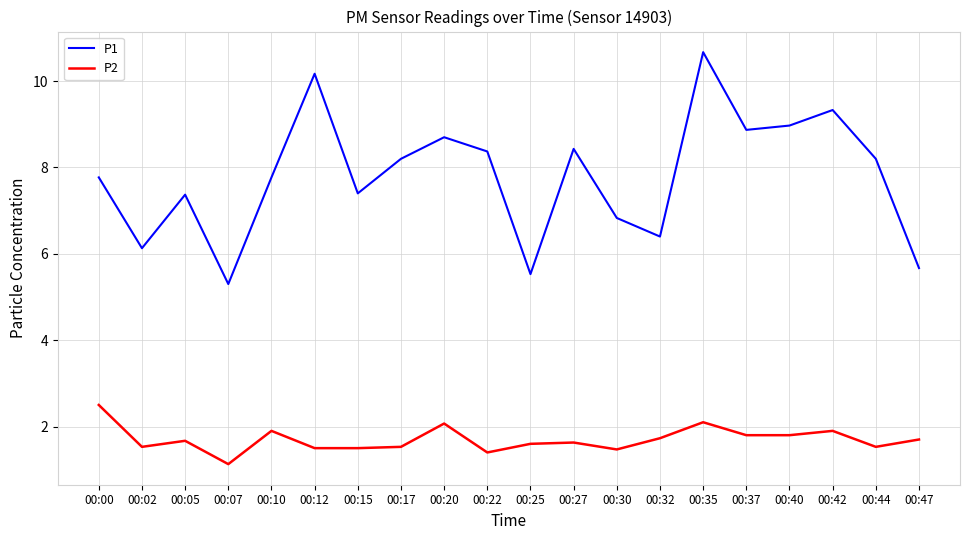

Where is the first local maximum for P2?

00:05